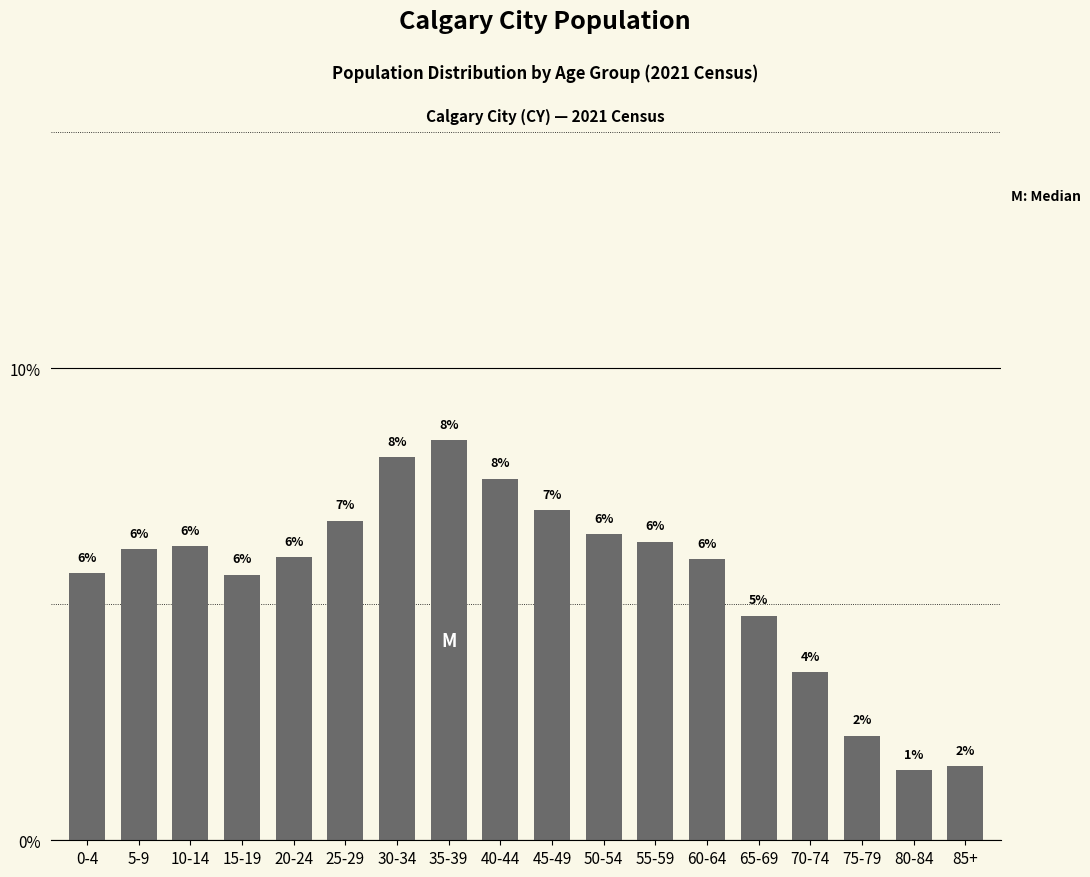

Where is the data nearest to the value 4?

70-74